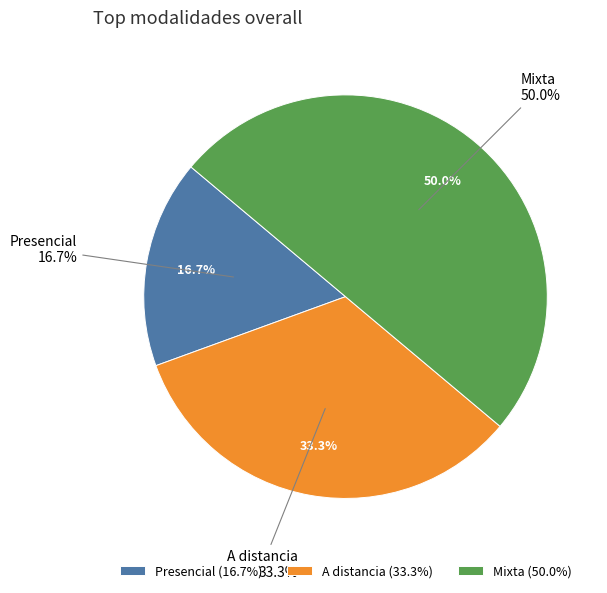

Which has a higher value, Mixta or A distancia?

Mixta